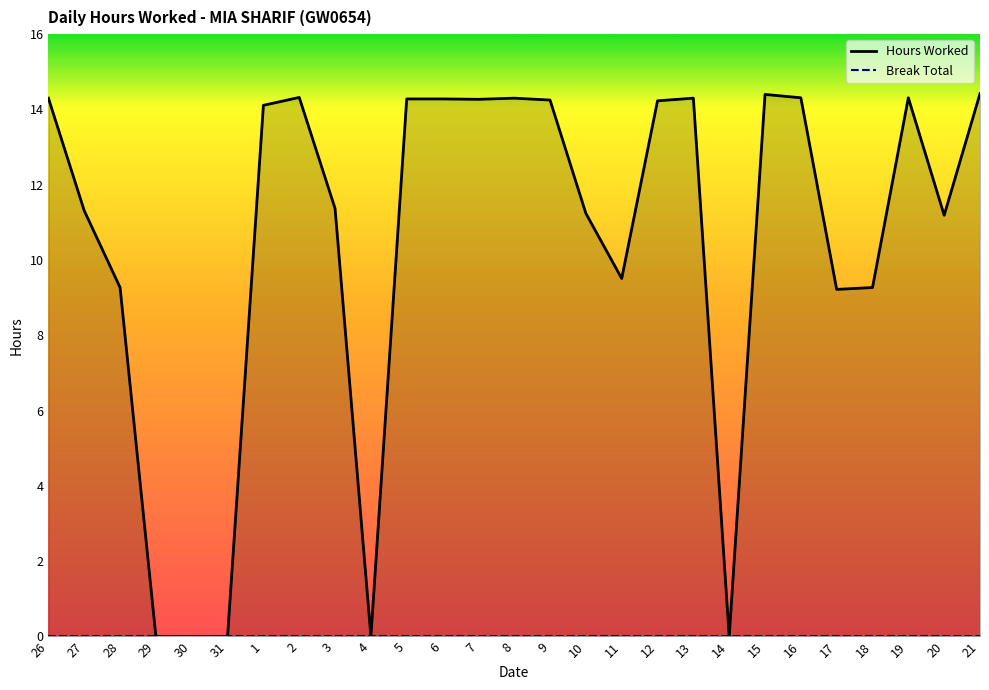

True or false: Break Total and Hours Worked intersect in this chart.

False